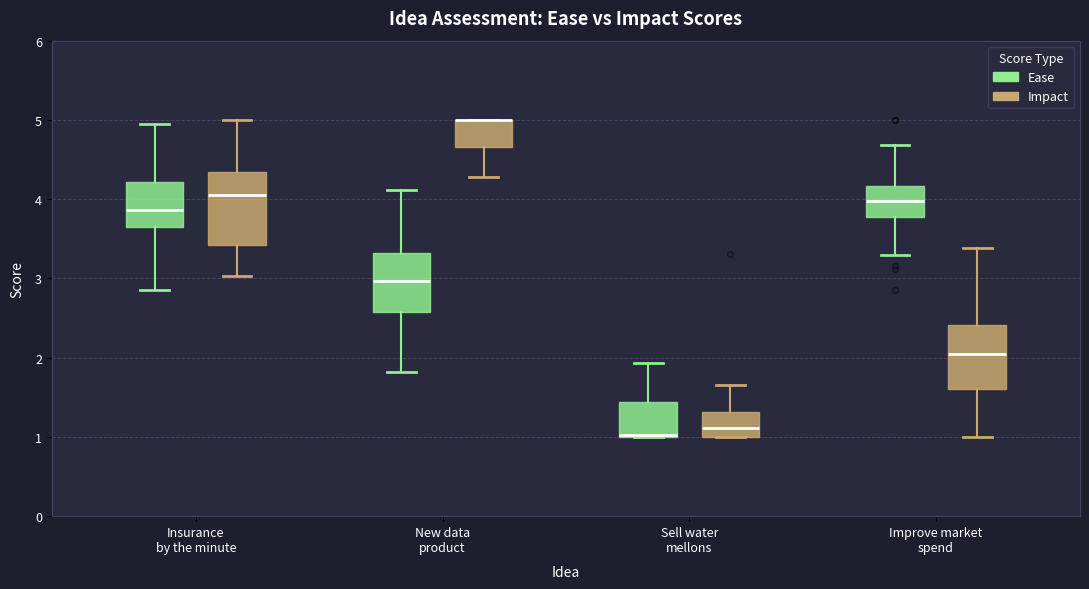

Reading left to right, transcribe this box plot: for each box, give where its median line is, the range the box spans, and where its two whiskers end, as read against the y-axis. The values are not printed on the chart, so give them approximately, as read against the axis.

Insurance by the minute (Ease): median 3.9, box 3.6 to 4.2, whiskers 2.9 to 4.9
Insurance by the minute (Impact): median 4.1, box 3.4 to 4.3, whiskers 3.0 to 5.0
New data product (Ease): median 3.0, box 2.6 to 3.3, whiskers 1.8 to 4.1
New data product (Impact): median 5.0 (drawn on the box's upper edge), box 4.7 to 5.0, whiskers 4.3 to 5.0
Sell water mellons (Ease): median 1.0, box 1.0 to 1.4, whiskers 1.0 to 1.9
Sell water mellons (Impact): median 1.1, box 1.0 to 1.3, whiskers 1.0 to 1.6
Improve market spend (Ease): median 4.0, box 3.8 to 4.2, whiskers 3.3 to 4.7
Improve market spend (Impact): median 2.0, box 1.6 to 2.4, whiskers 1.0 to 3.4